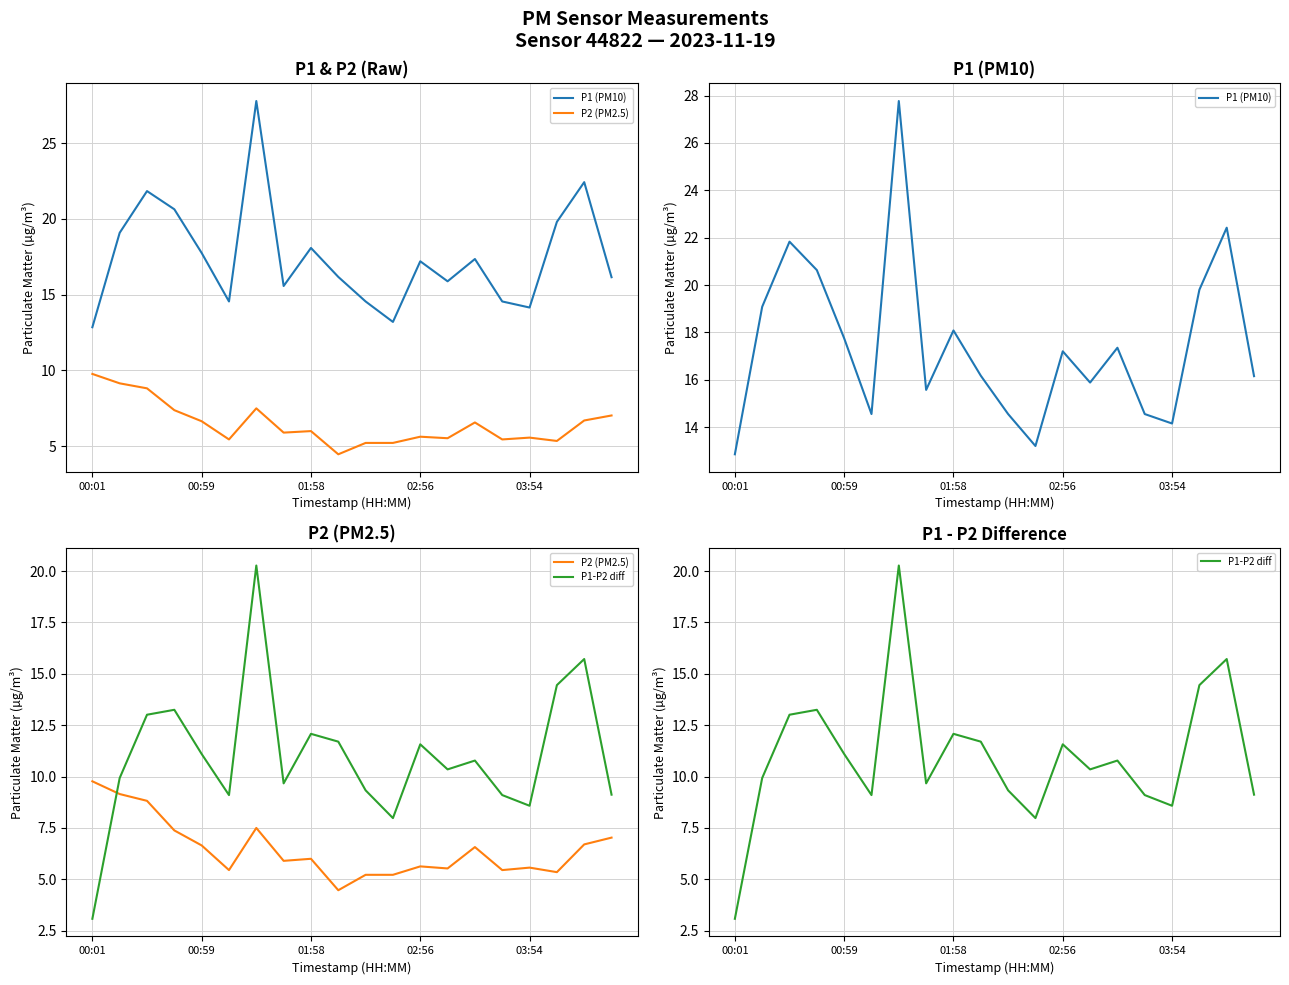

At 19, list the series in order from largest to smallest.

P1 (PM10), P1-P2 diff, P2 (PM2.5)